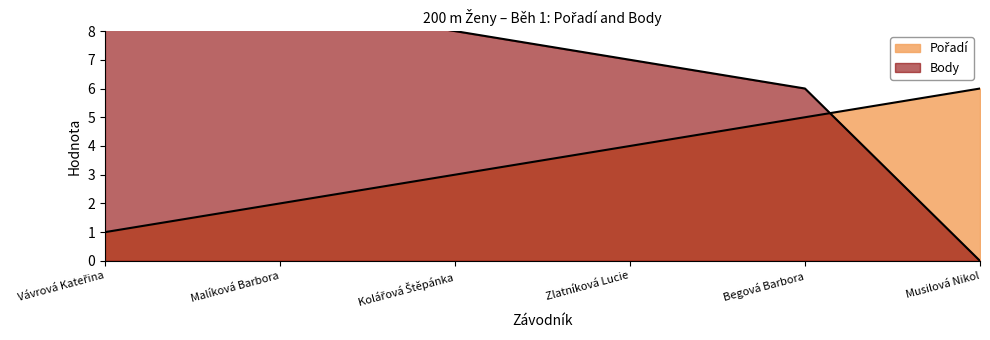

At which category is the sum across all series the highest?

Vávrová Kateřina